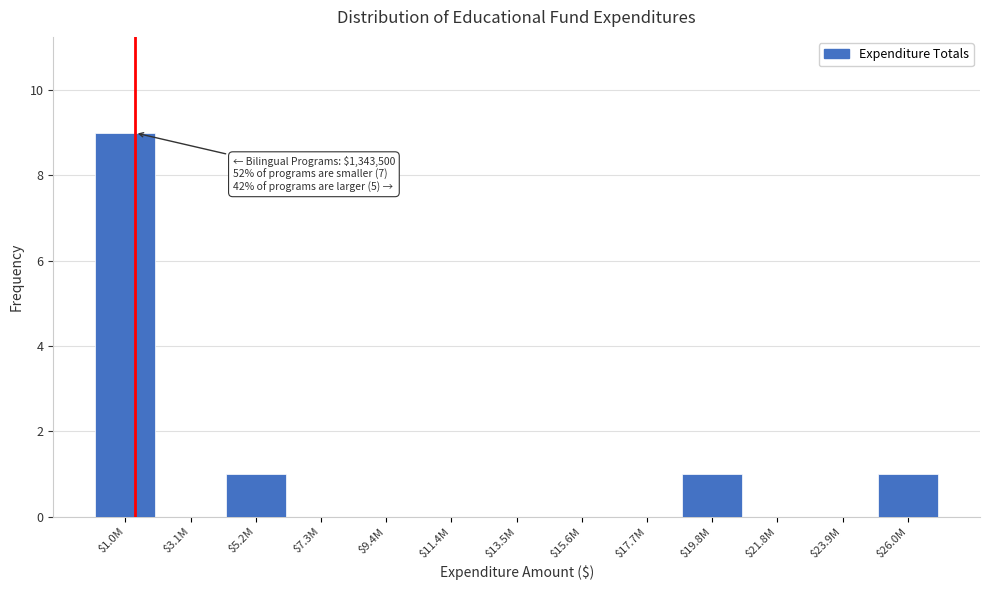

What is the sum of all values?

12